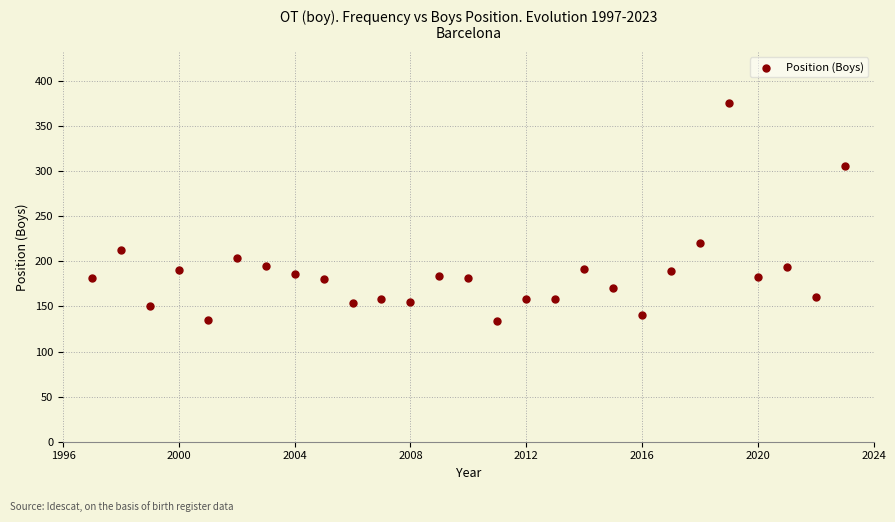

What is the range of X values (max minus min)?

26